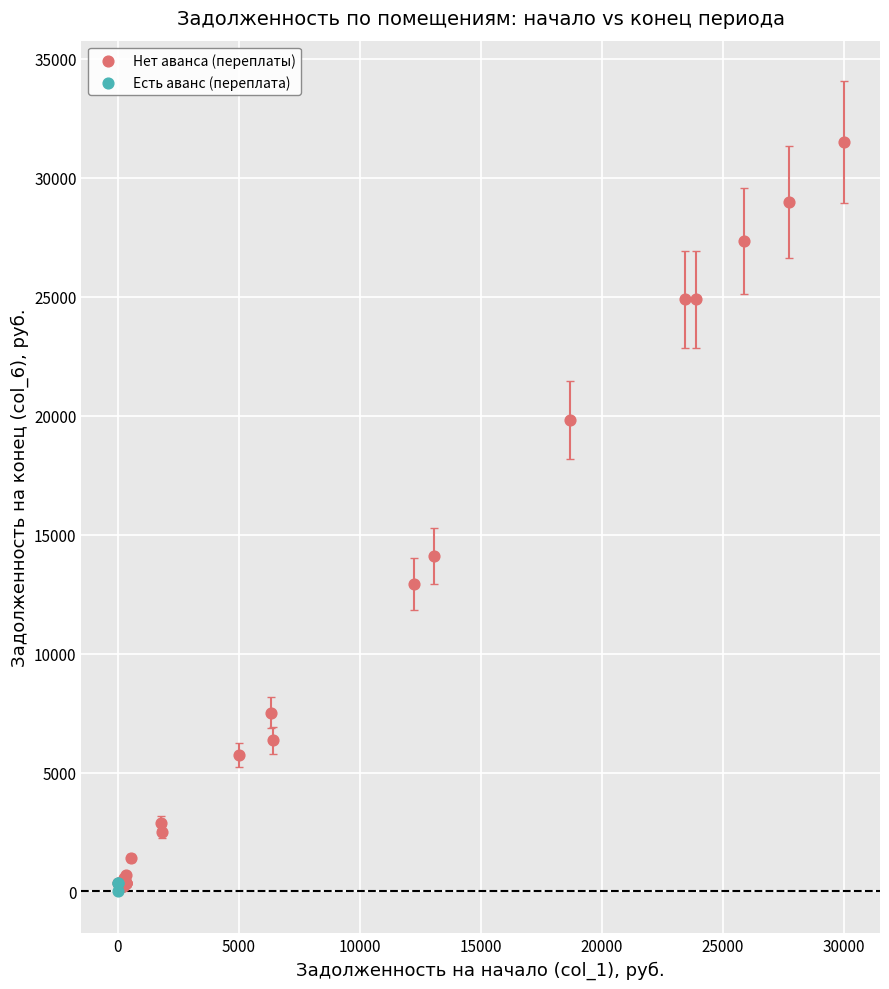

Which series has the largest Y range (max minus min)?

Нет аванса (переплаты)